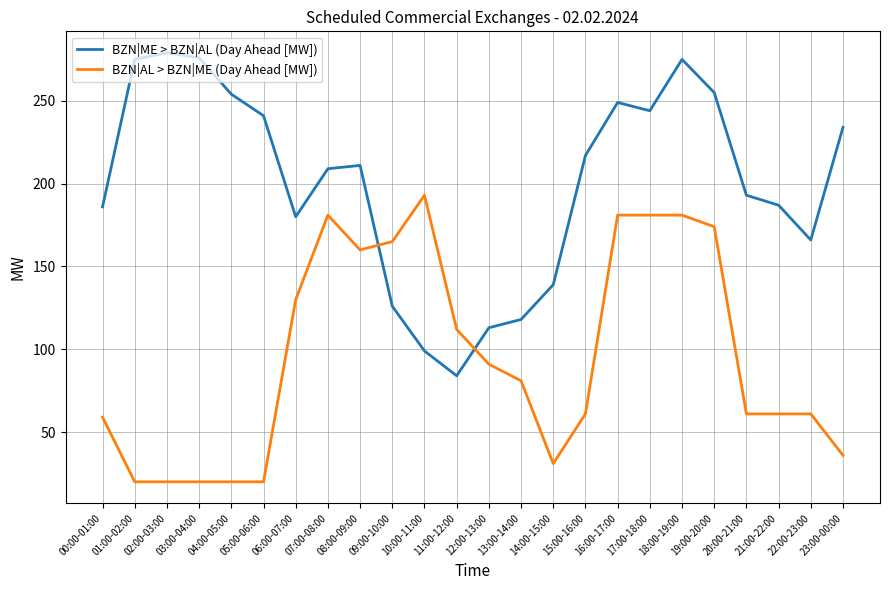

Does the chart display data point markers on the line(s)?

No